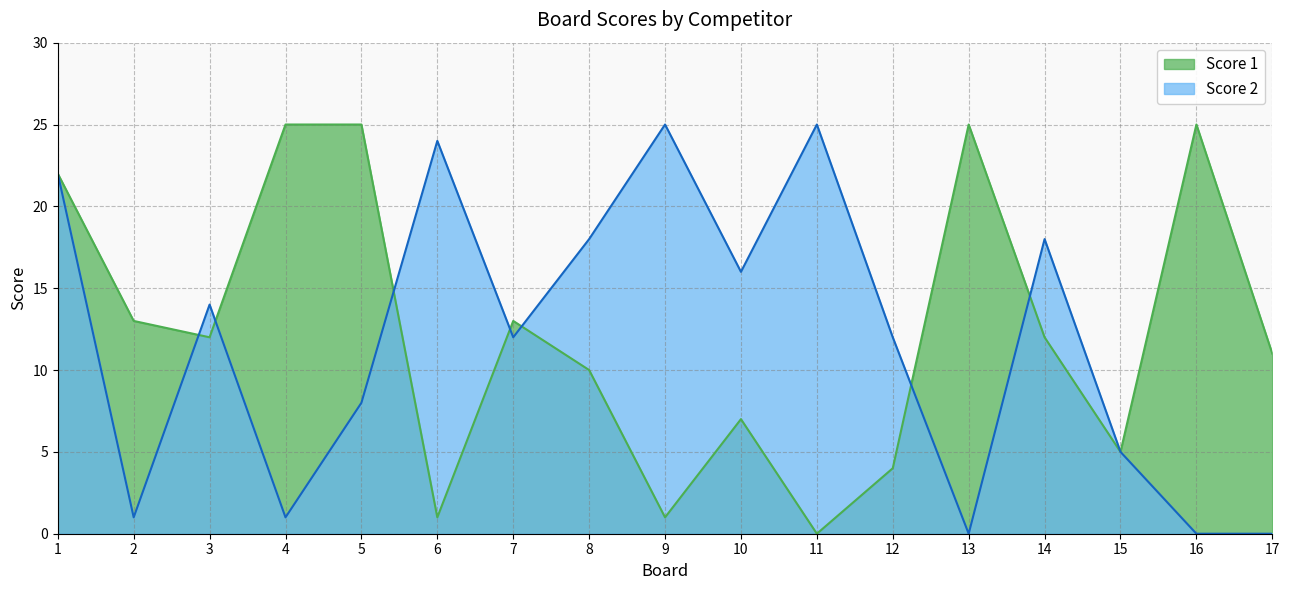

How many intersections are there between Score 1 and Score 2?

7